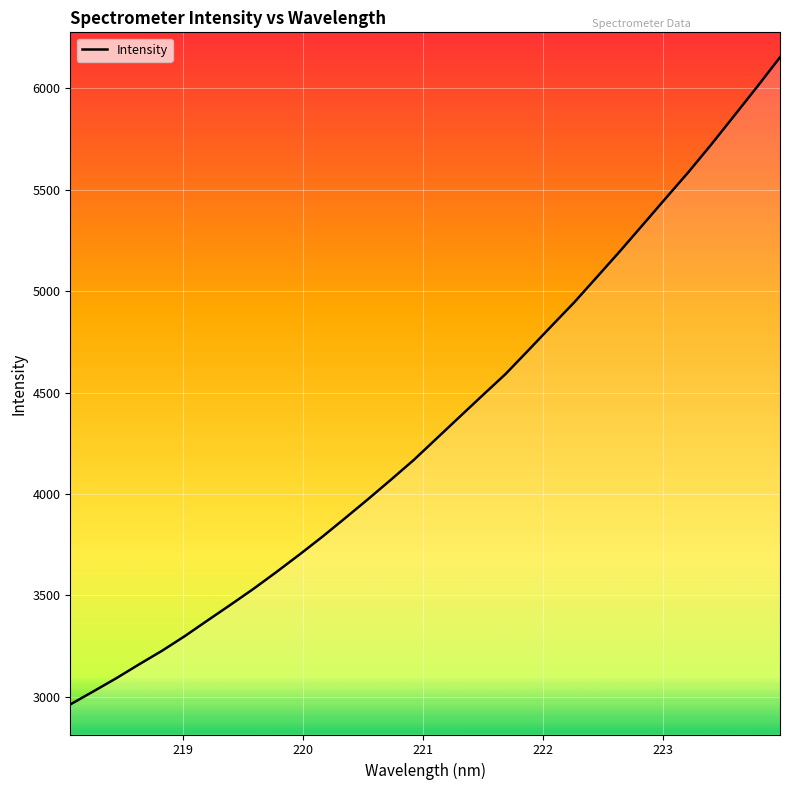

What is the smallest value displayed?

2962.5